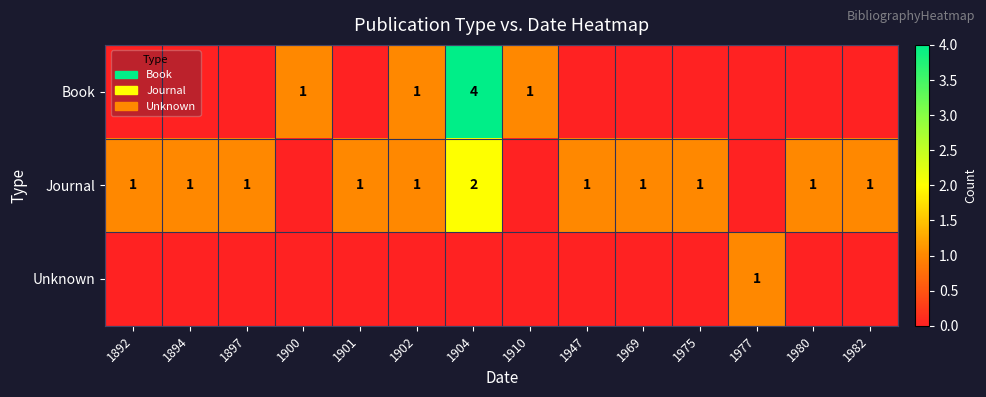

The Journal series shows 2 at 1894. True or false?

False